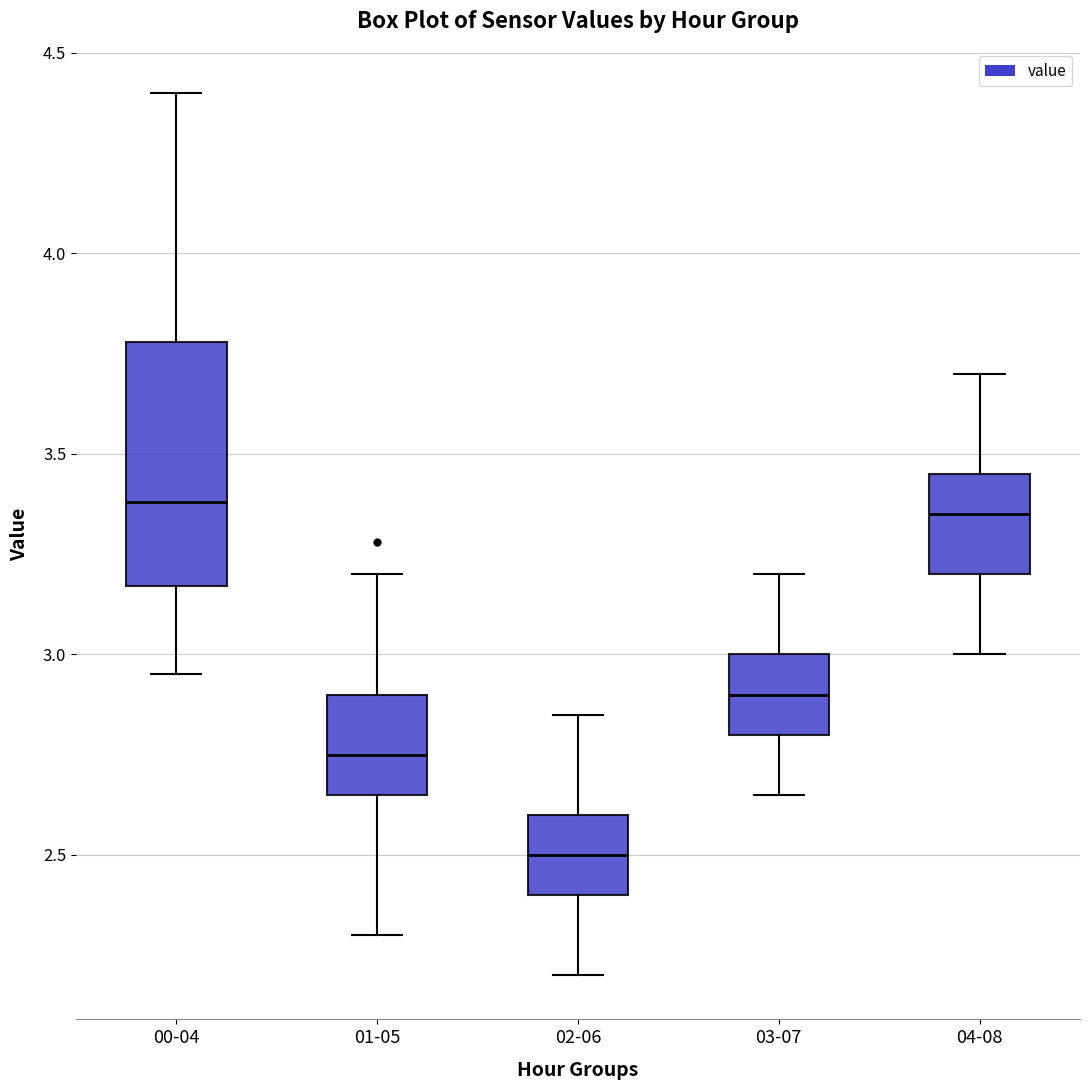

Reading left to right, read every box against the y-axis: the position of its median line, the range the box covers, and the ends of its whiskers. The values are not printed on the chart, so give them approximately, as read against the axis.

00-04: median 3.40, box 3.15 to 3.80, whiskers 2.95 to 4.40
01-05: median 2.75, box 2.65 to 2.90, whiskers 2.30 to 3.20
02-06: median 2.50, box 2.40 to 2.60, whiskers 2.20 to 2.85
03-07: median 2.90, box 2.80 to 3.00, whiskers 2.65 to 3.20
04-08: median 3.35, box 3.20 to 3.45, whiskers 3.00 to 3.70